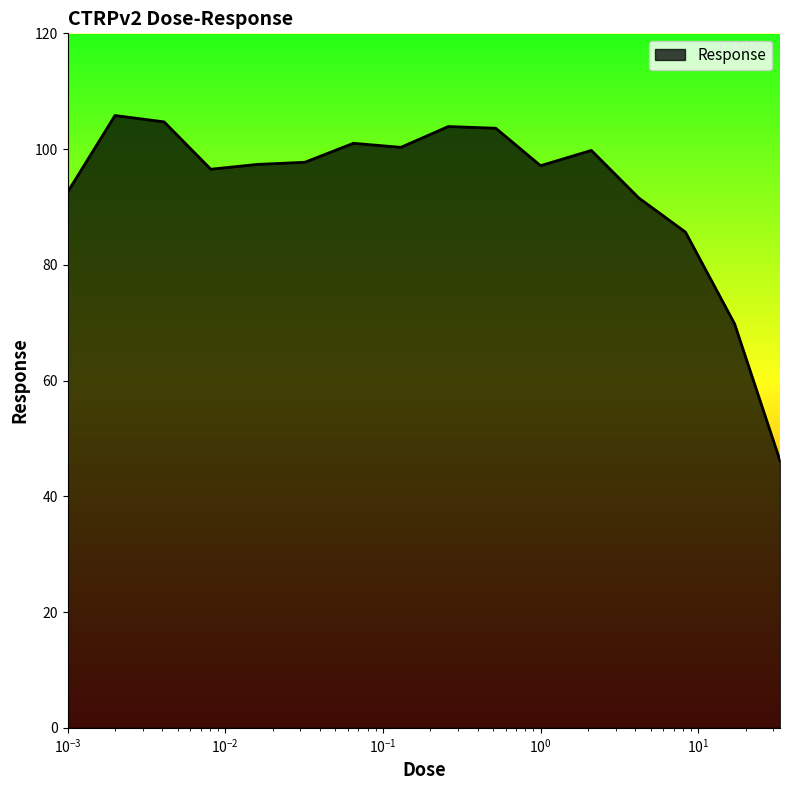

What is the difference between the maximum and minimum values?

59.6